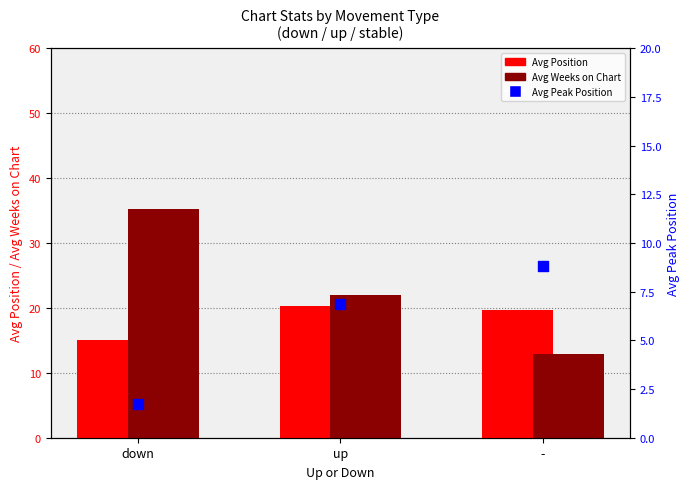

Which series contains the lowest Y value?

Avg Peak Position